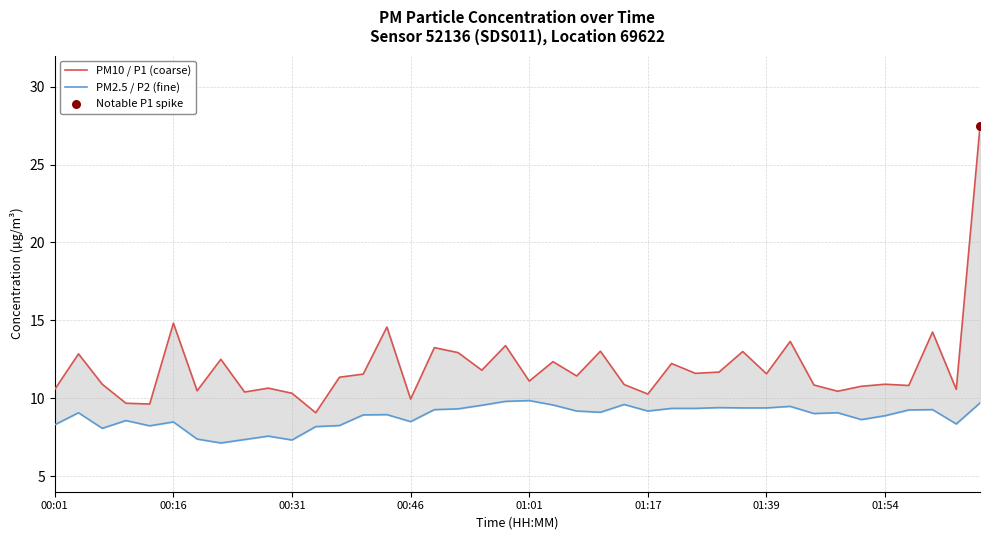

Which series contains the lowest Y value?

PM2.5 / P2 (fine)